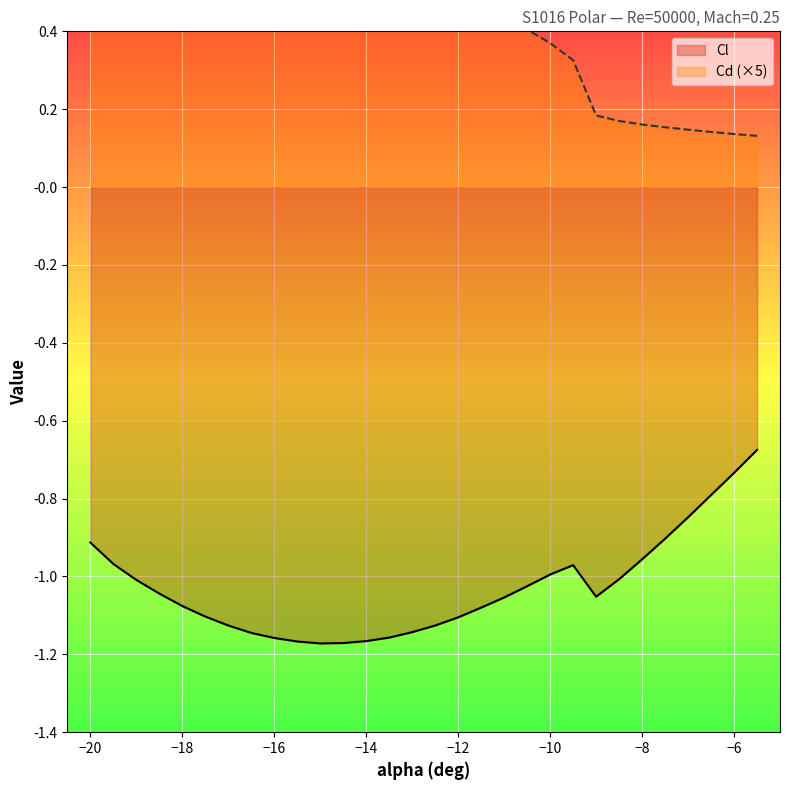

Is the value of Cd at -14.5 greater than the value of Cl at -12?

Yes